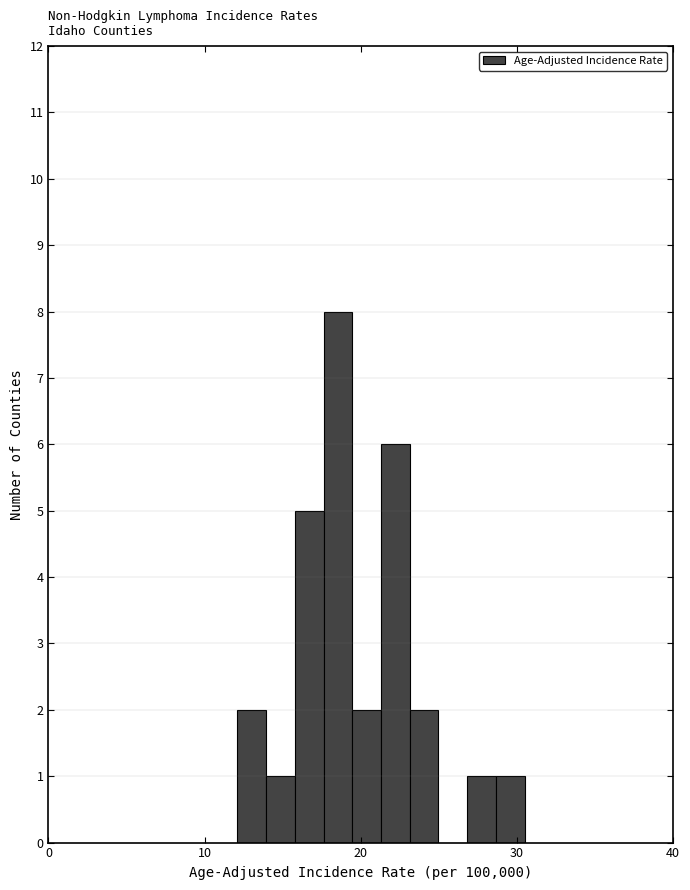

Read against the x-axis, roughly where is the centre of the tallest bar?

19